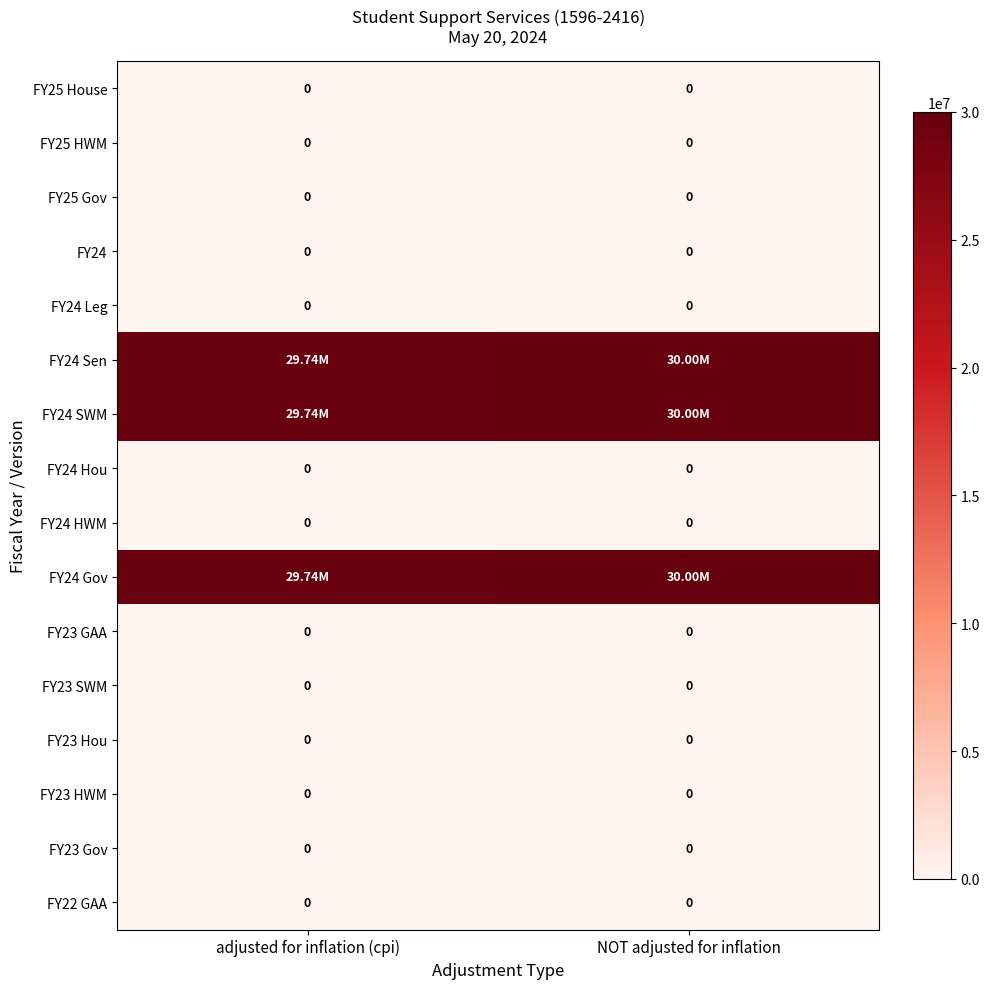

At adjusted for inflation (cpi), list the series in order from largest to smallest.

FY24 Sen, FY24 SWM, FY24 Gov, FY25 House, FY25 HWM, FY25 Gov, FY24, FY24 Leg, FY24 Hou, FY24 HWM, FY23 GAA, FY23 SWM, FY23 Hou, FY23 HWM, FY23 Gov, FY22 GAA